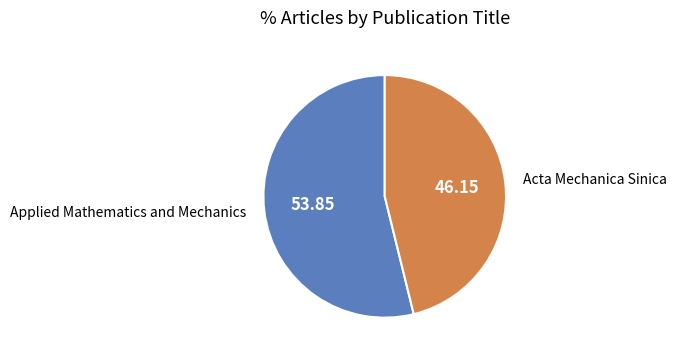

What is the smallest slice in the pie chart?

Acta Mechanica Sinica